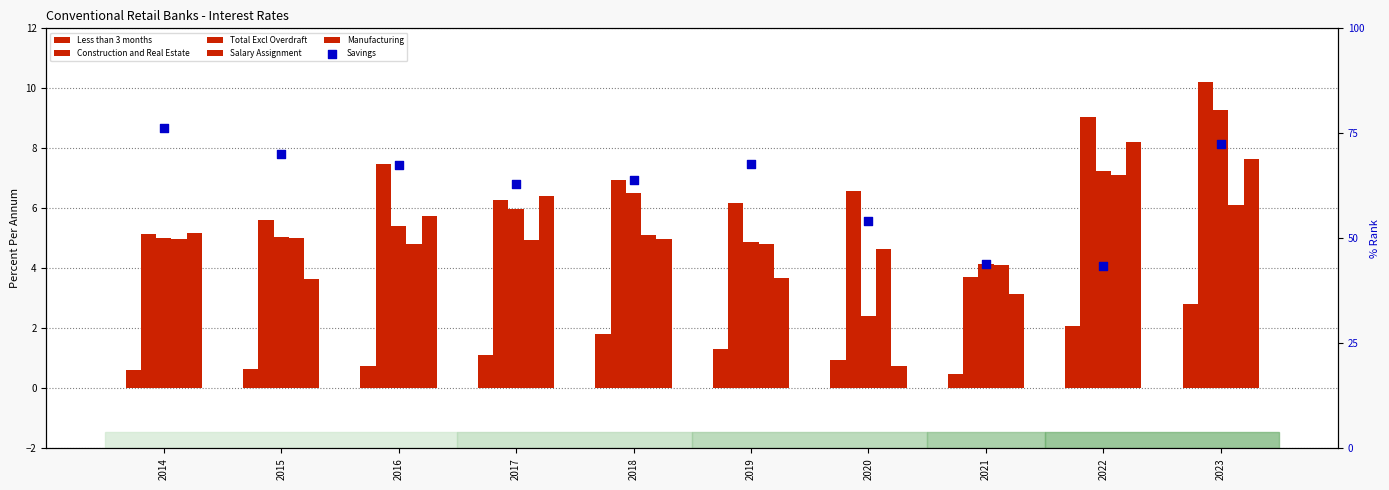

Which series has the widest spread of Y values?

Savings